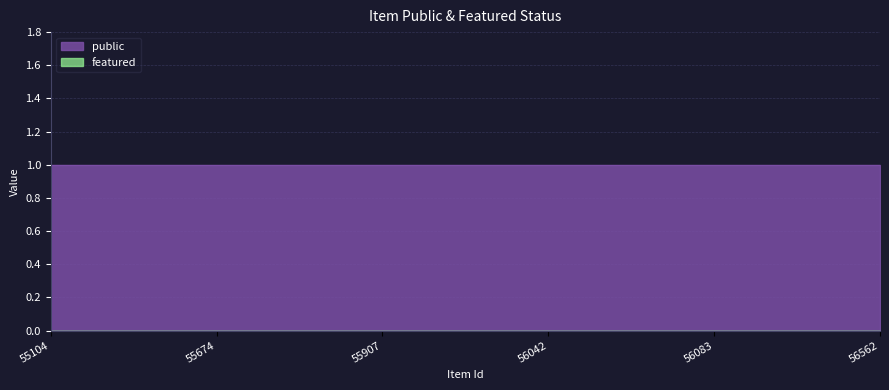

Reading left to right, list all the values displayed in this chart.

public: 55104=1	55674=1	55907=1	56042=1	56083=1	56562=1
featured: 55104=0	55674=0	55907=0	56042=0	56083=0	56562=0